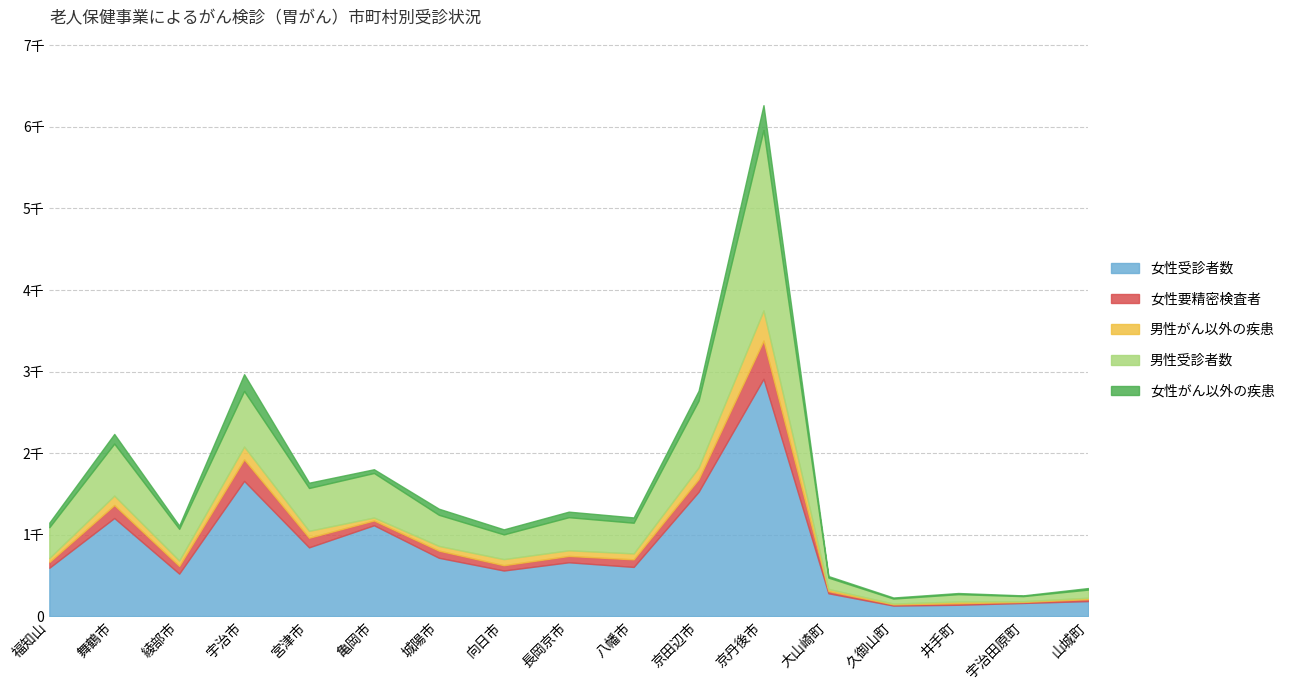

True or false: 男性がん以外の疾患 and 男性受診者数 intersect in this chart.

False